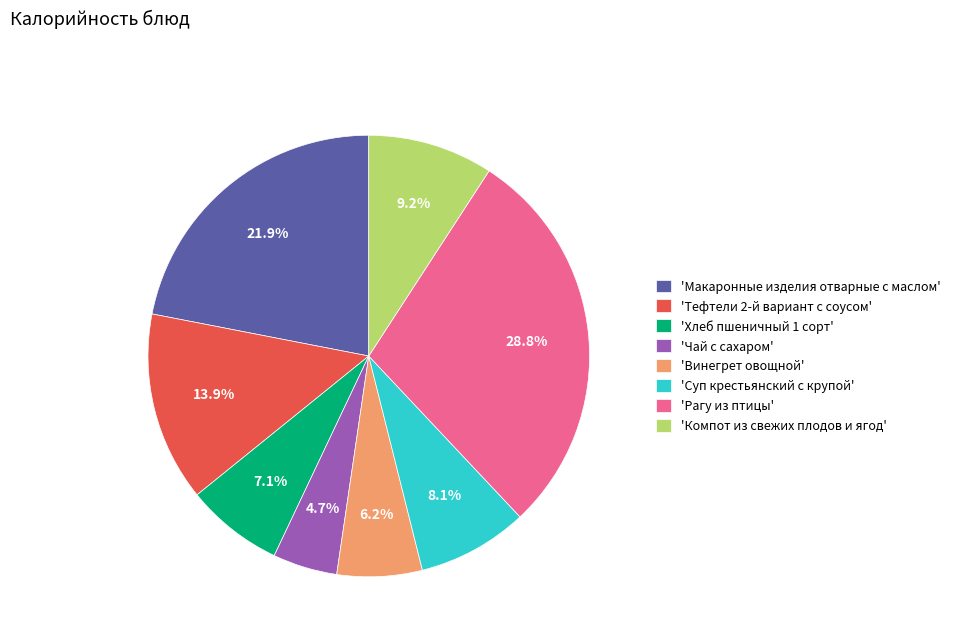

Rank the categories by value from lowest to highest.

'Чай с сахаром', 'Винегрет овощной', 'Хлеб пшеничный 1 сорт', 'Суп крестьянский с крупой', 'Компот из свежих плодов и ягод', 'Тефтели 2-й вариант с соусом', 'Макаронные изделия отварные с маслом', 'Рагу из птицы'